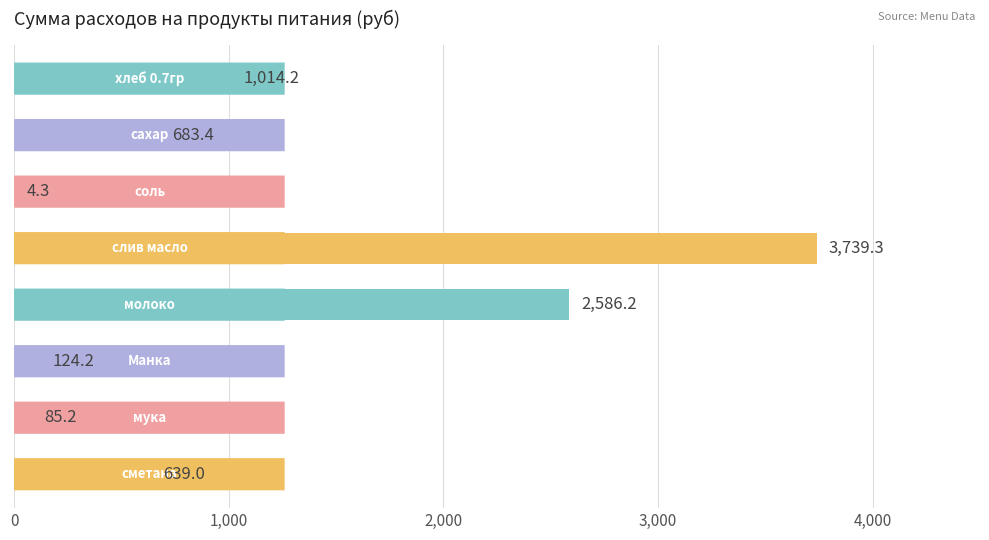

What is the maximum value shown in the chart?

3739.3